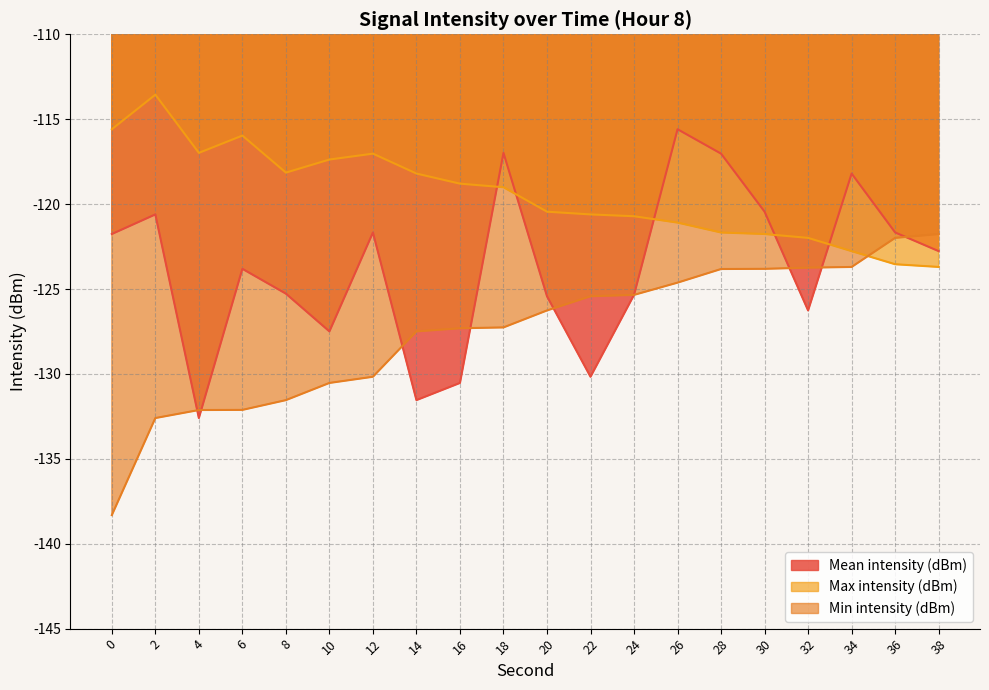

Where is Max intensity (dBm) nearest to the value -118?

8